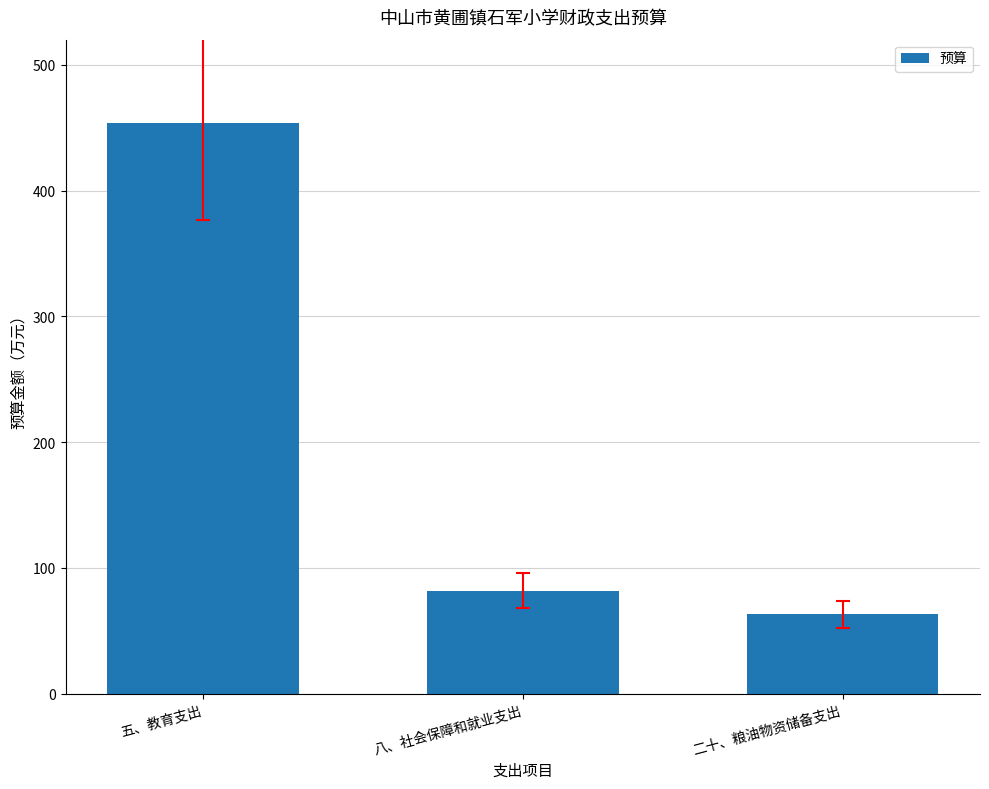

What is the difference between the second highest and minimum values?

18.9